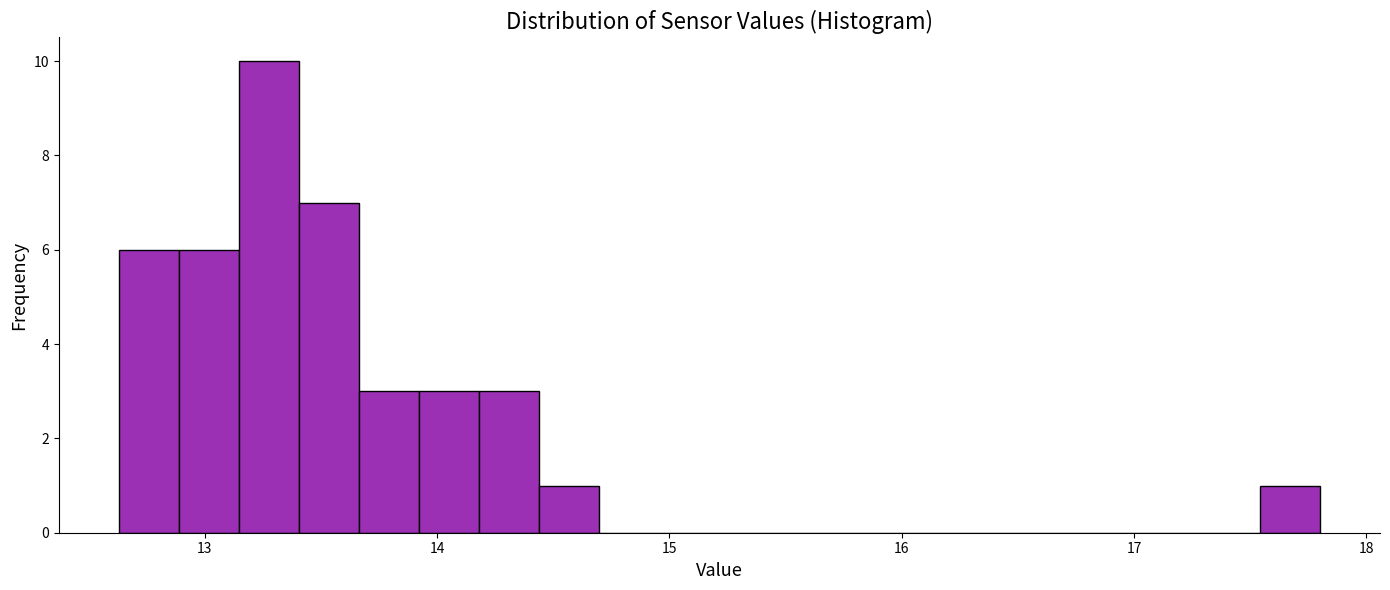

Read against the x-axis, roughly where is the centre of the tallest bar?

13.3